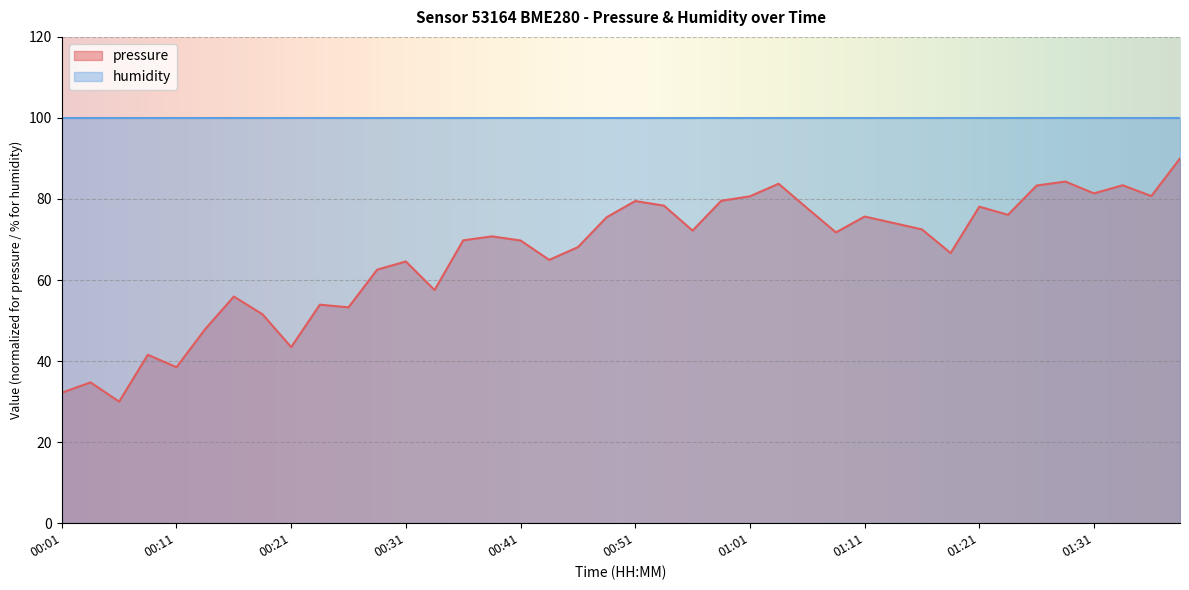

Reading left to right, list all the values displayed in this chart.

00:01=32.2	00:04=34.8	00:06=30.0	00:09=41.6	00:11=38.5	00:13=47.9	00:16=55.9	00:18=51.6	00:21=43.5	00:23=53.9	00:26=53.3	00:28=62.6	00:31=64.6	00:33=57.5	00:36=69.8	00:38=70.8	00:41=69.8	00:43=65.0	00:46=68.1	00:49=75.5	00:51=79.5	00:53=78.4	00:56=72.2	00:58=79.6	01:01=80.7	01:04=83.8	01:06=77.7	01:08=71.8	01:11=75.7	01:14=74.1	01:16=72.5	01:18=66.7	01:21=78.1	01:23=76.1	01:26=83.3	01:28=84.3	01:31=81.4	01:33=83.4	01:36=80.7	01:38=90.0